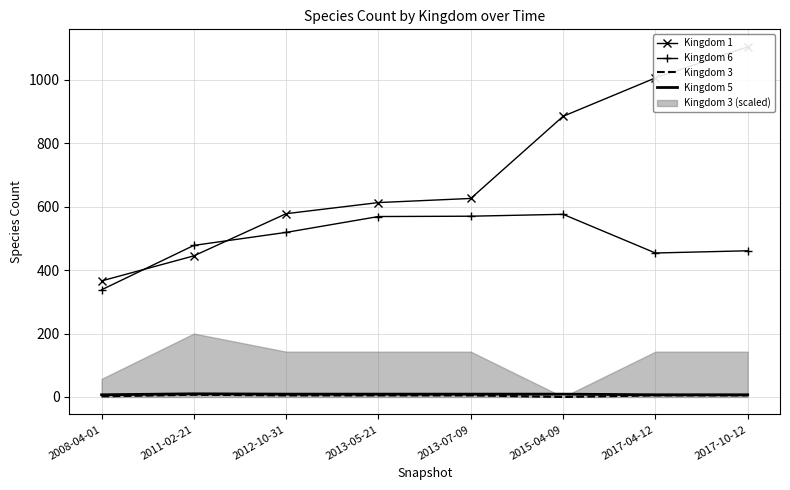

What is the total value across all series at 2012-10-31?

1111